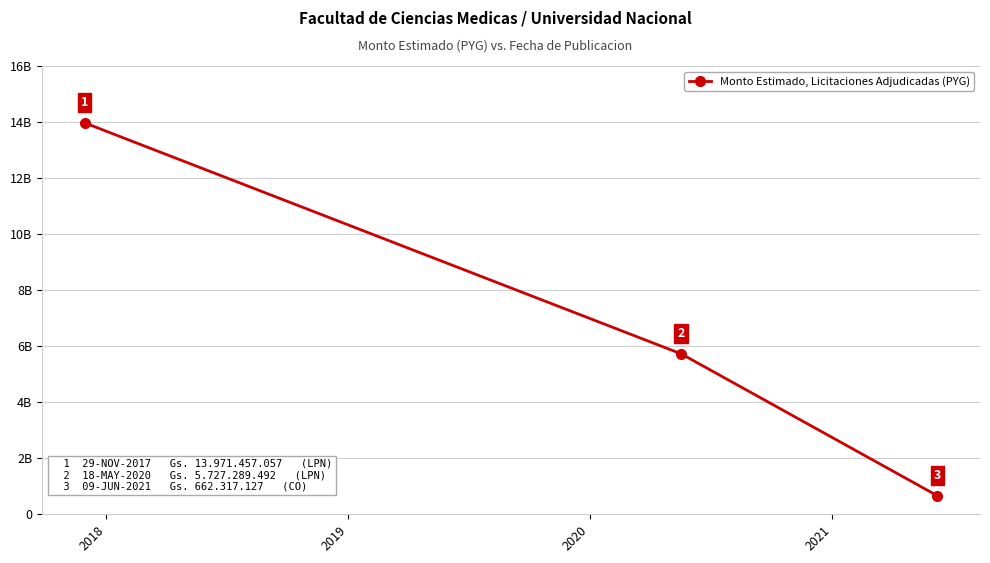

Is this an area chart (filled region under the line)?

No